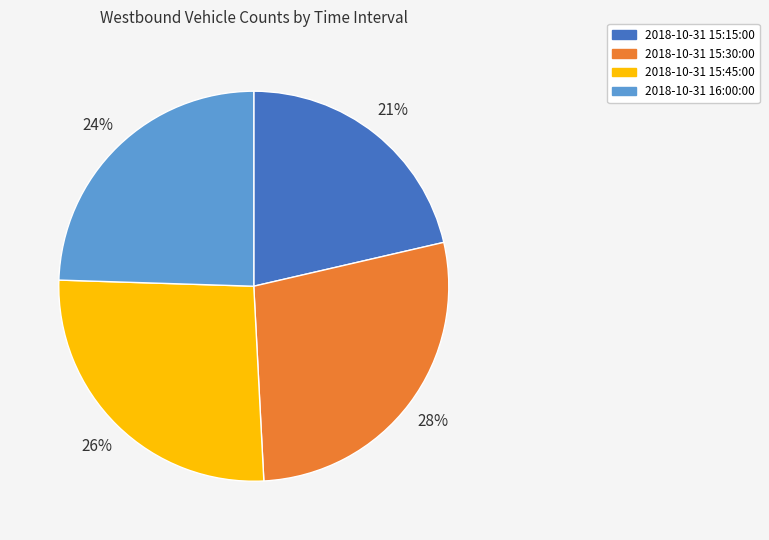

The 2018-10-31 15:45:00 slice represents 16% of the pie. True or false?

False